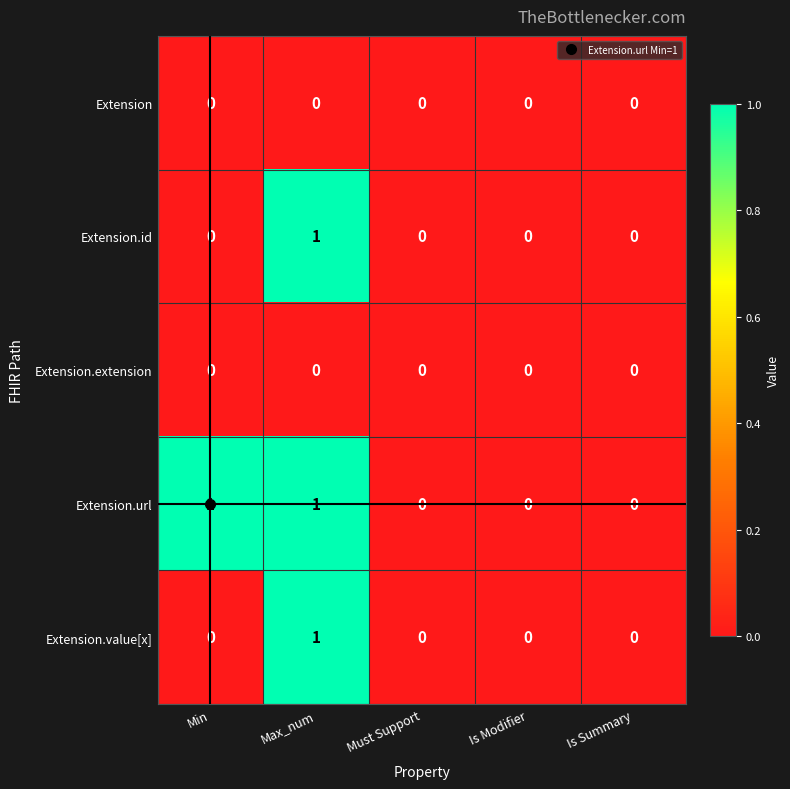

True or false: Extension has a value of 0 at Max_num.

True